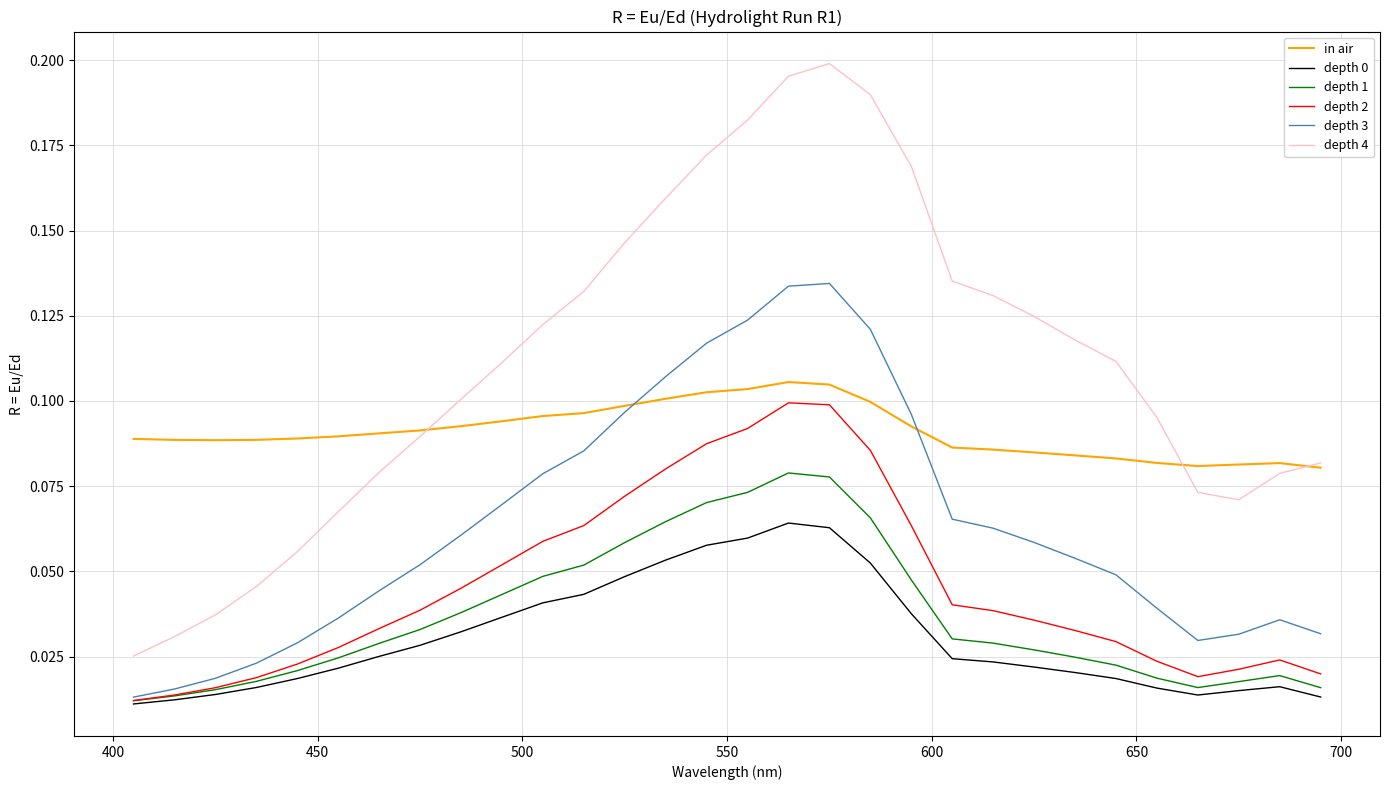

True or false: depth 1 and depth 4 intersect in this chart.

False